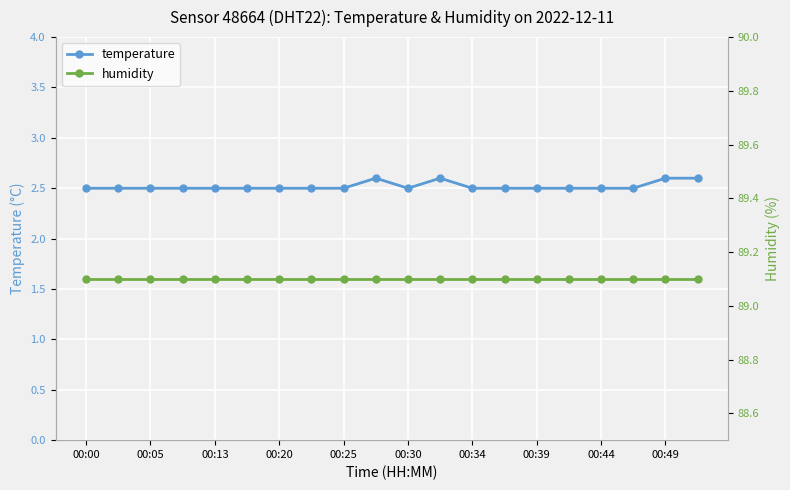

True or false: temperature and humidity cross at least once.

False